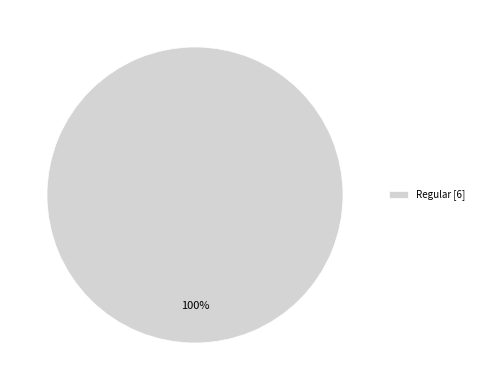

How many segments does this pie chart have?

1